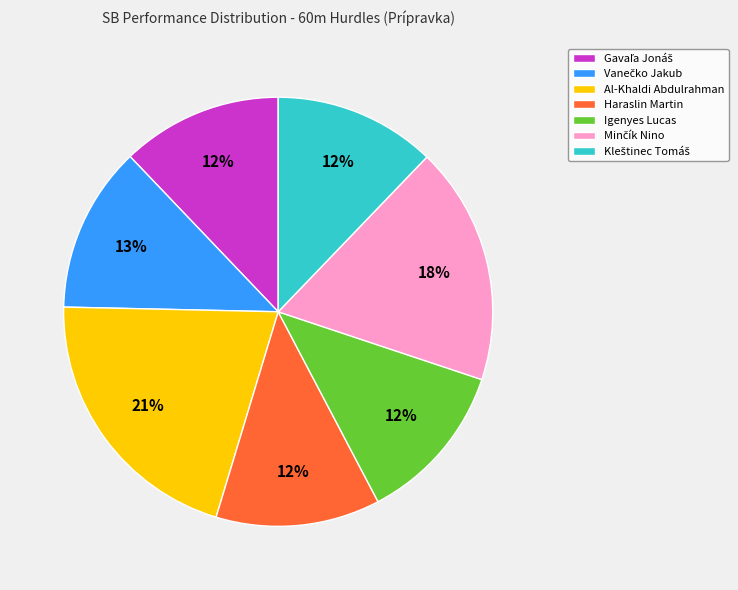

To the nearest percent, what portion does Al-Khaldi Abdulrahman represent?

21%